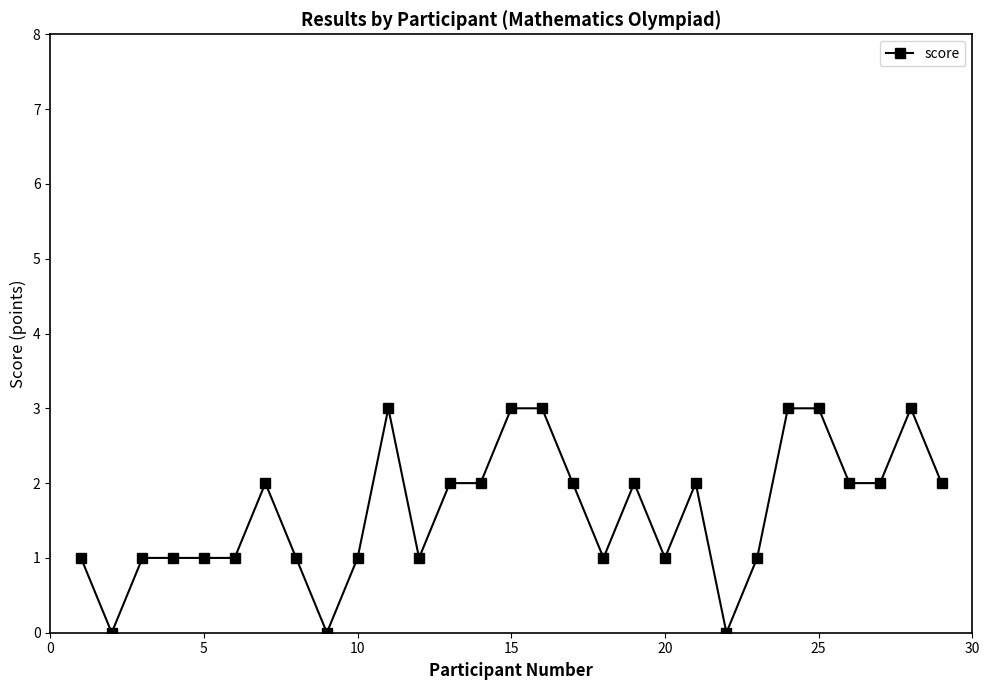

What is the maximum value shown in the chart?

3